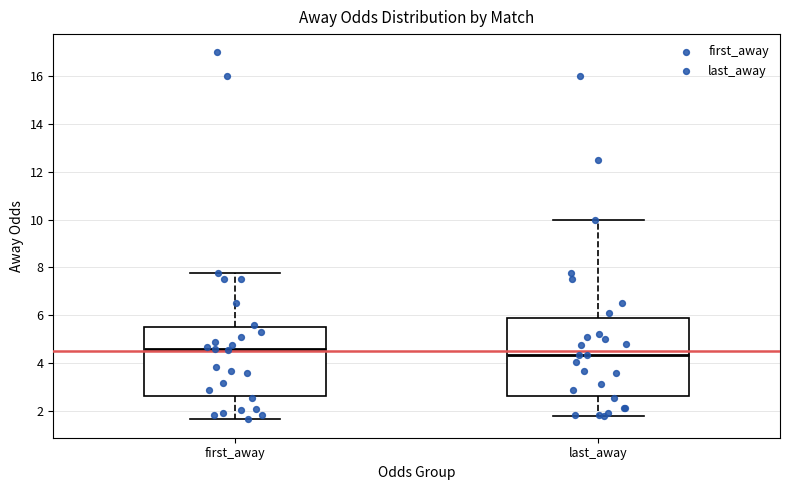

Where does the upper whisker of the box for last_away end on the y-axis? The values are not printed on the chart, so give them approximately, as read against the axis.

10.0